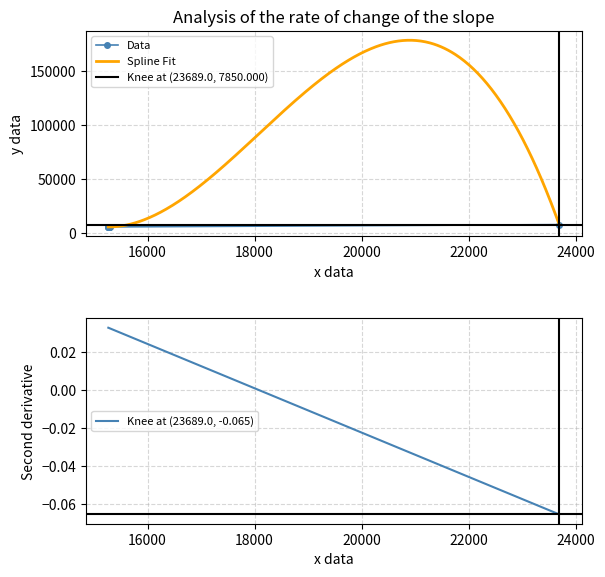

Is this an area chart (filled region under the line)?

No